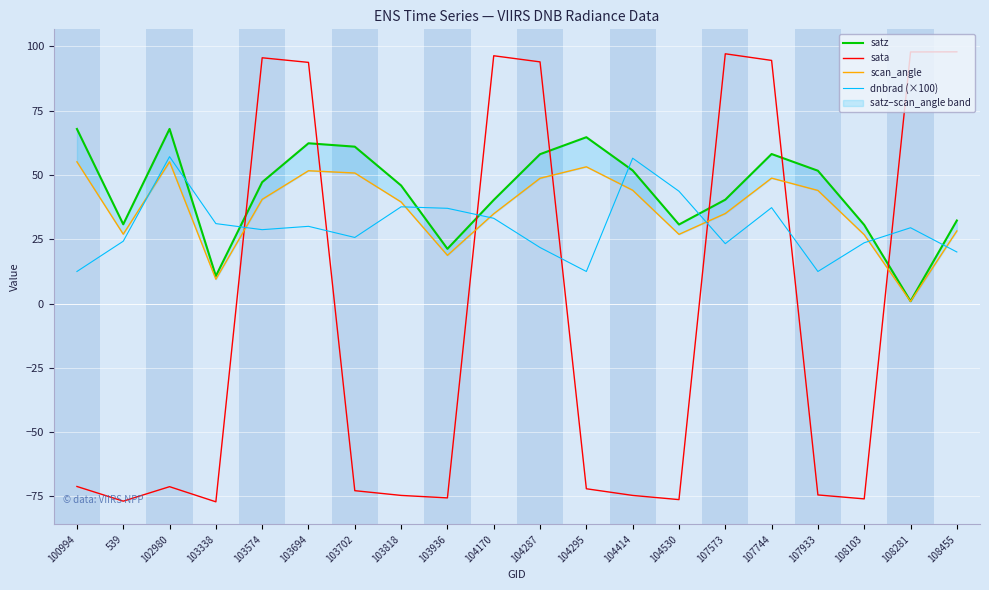

Which label corresponds to the smallest value in the chart?

103338